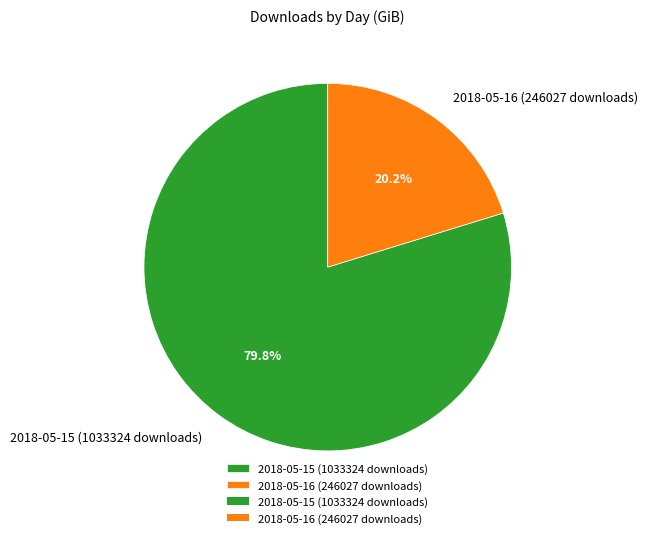

Combined, what portion of the pie is 2018-05-15 (1033324 downloads) and 2018-05-16 (246027 downloads)?

100.0%